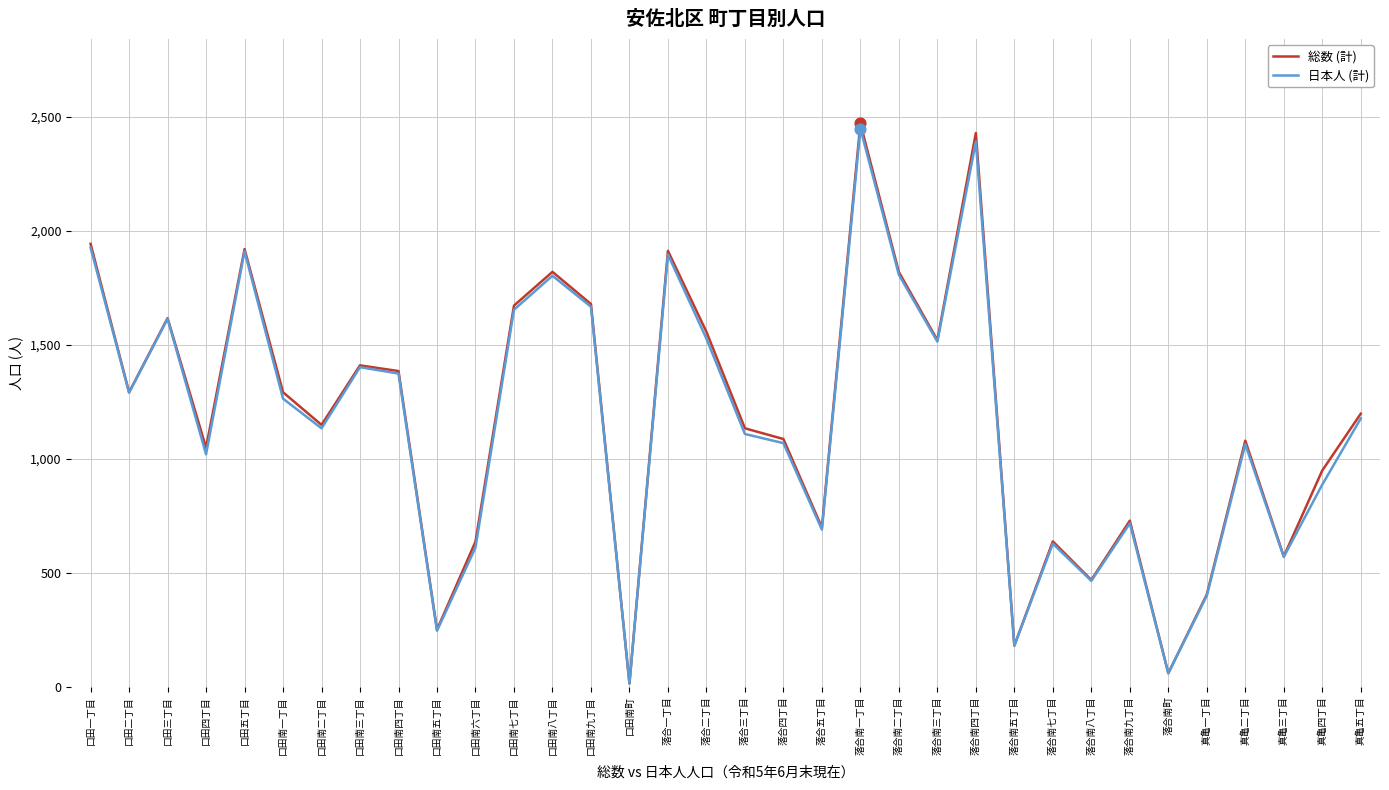

What are all the series names shown in the legend?

総数 (計), 日本人 (計)